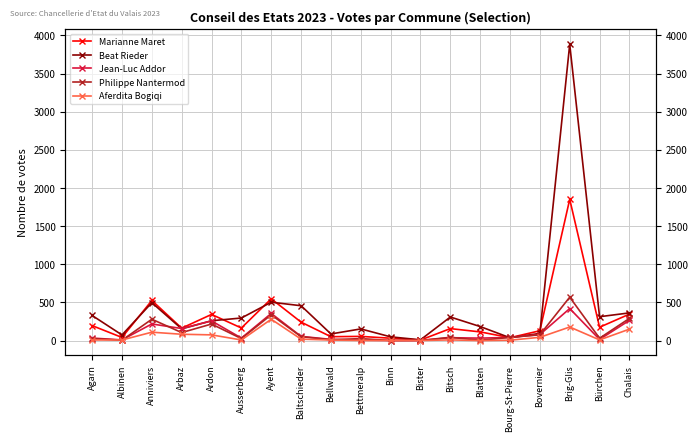

What is the sum of all Beat Rieder values?

8053